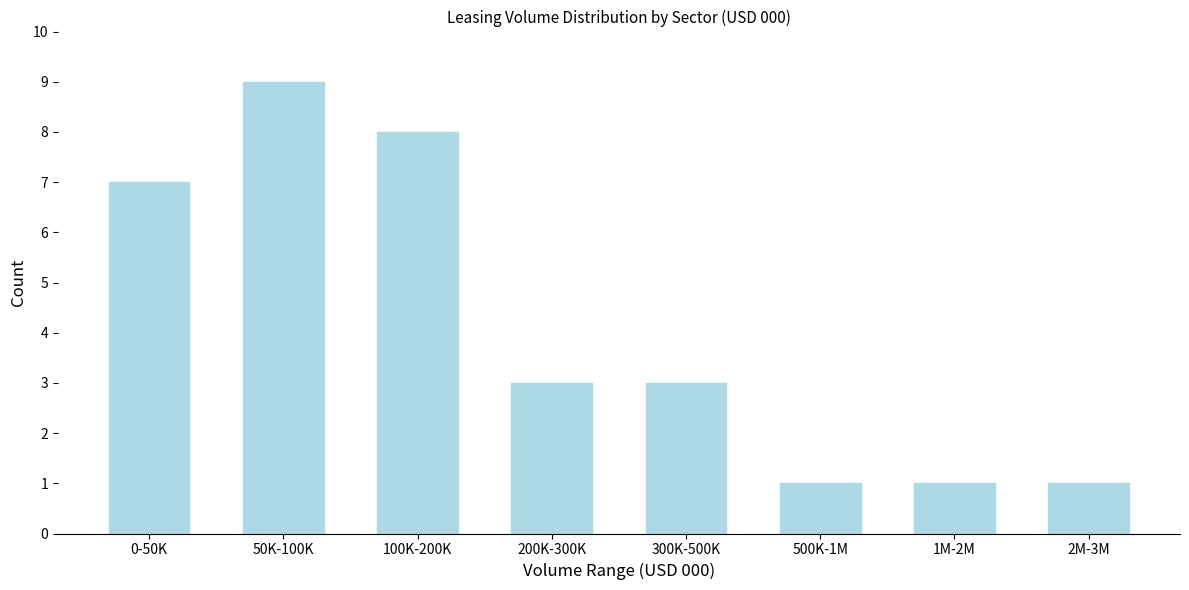

Reading left to right, list all the values displayed in this chart.

7	9	8	3	3	1	1	1